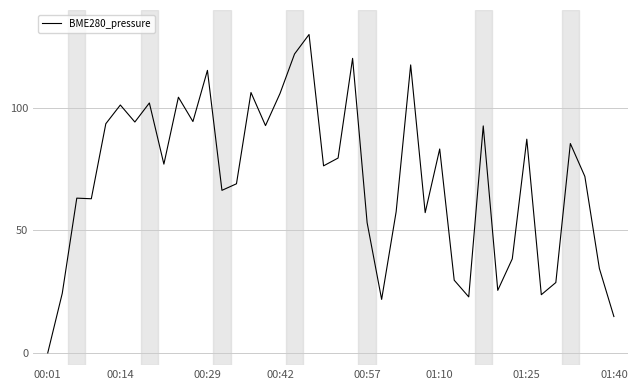

What is the maximum value shown in the chart?

130.0